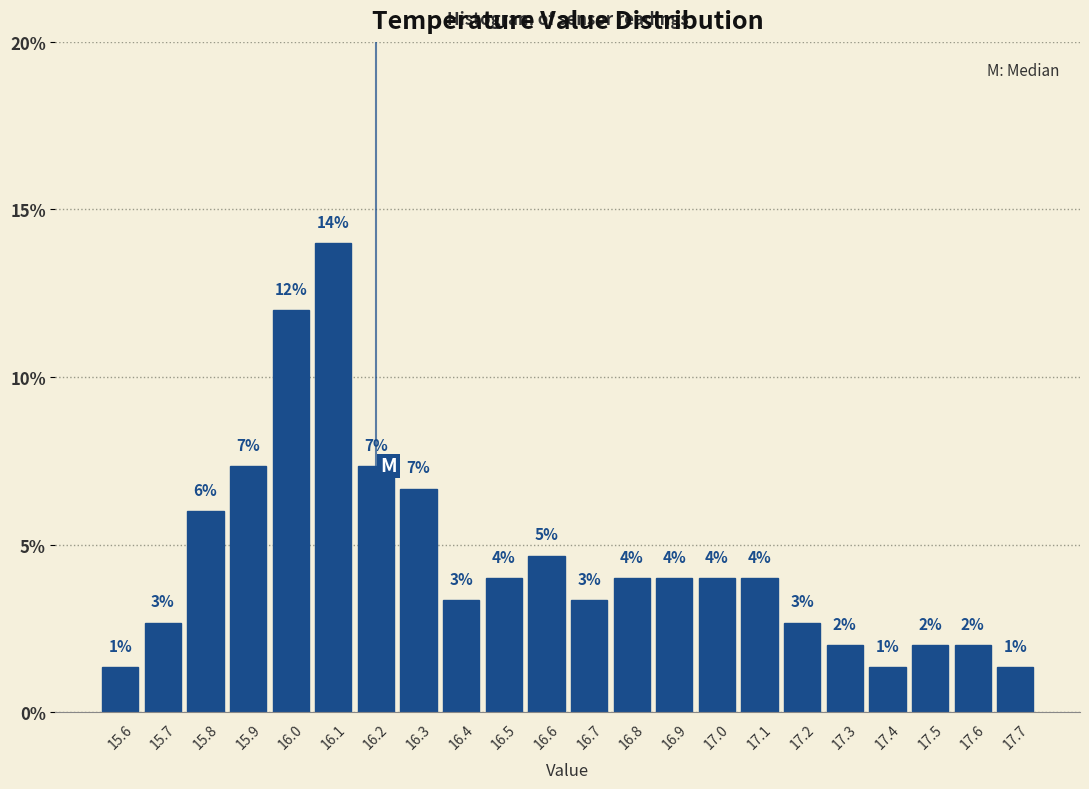

Over which range of the x-axis is the bar tallest?

16.05 to 16.15